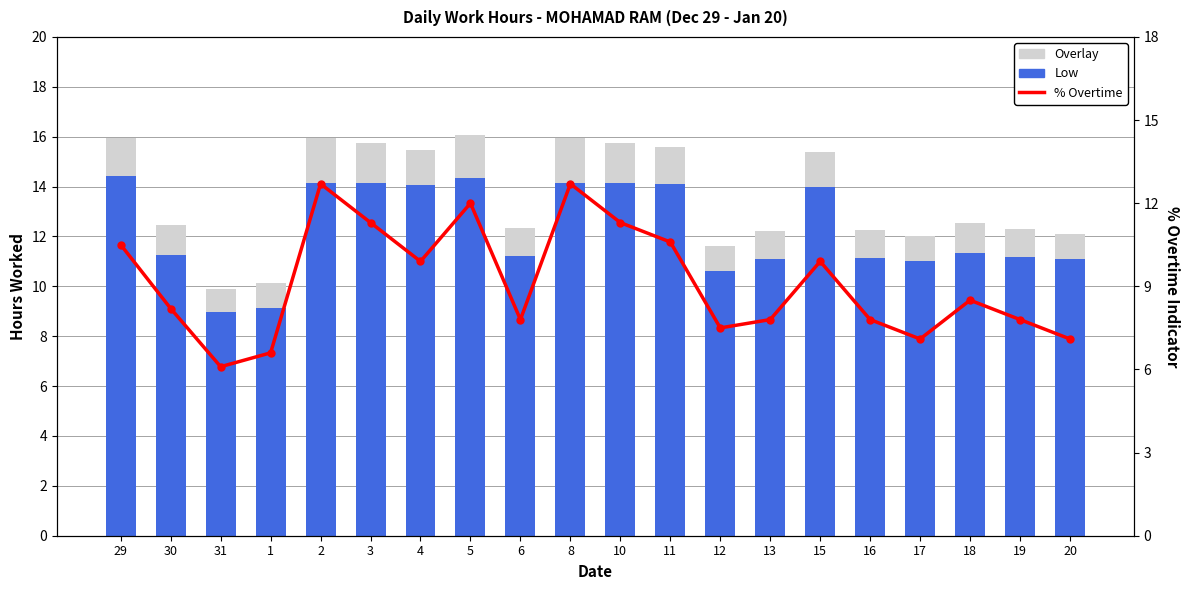

Count the number of categories in the chart.

20